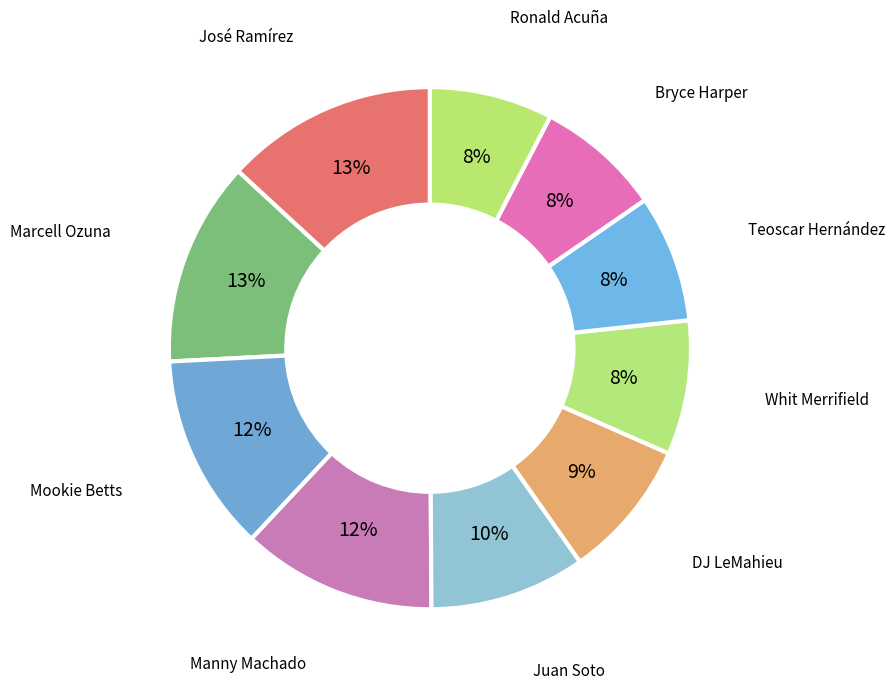

Count the number of slices in the pie.

10